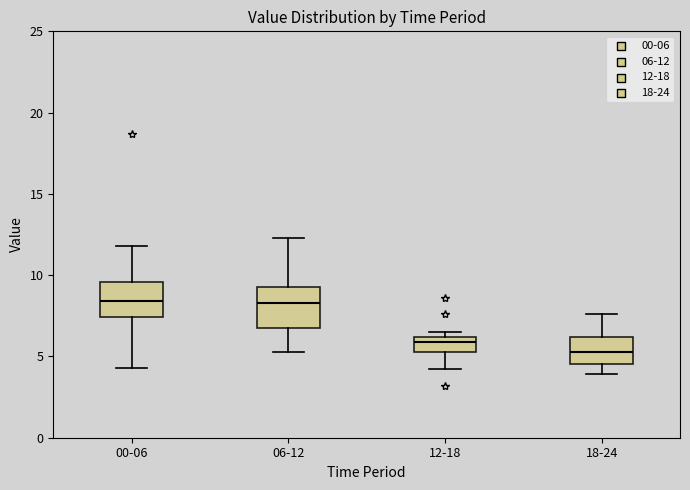

Where does the median line of the box for 00-06 sit on the y-axis? The values are not printed on the chart, so give them approximately, as read against the axis.

8.5